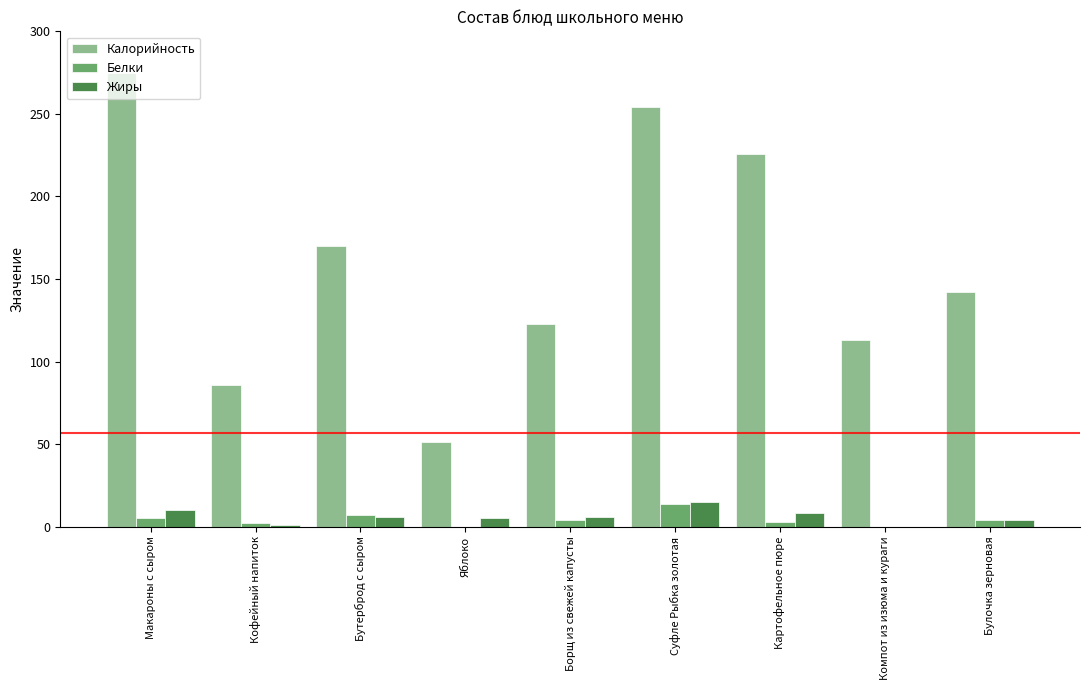

Is the value of Калорийность at Бутерброд с сыром greater than the value of Белки at Суфле Рыбка золотая?

Yes